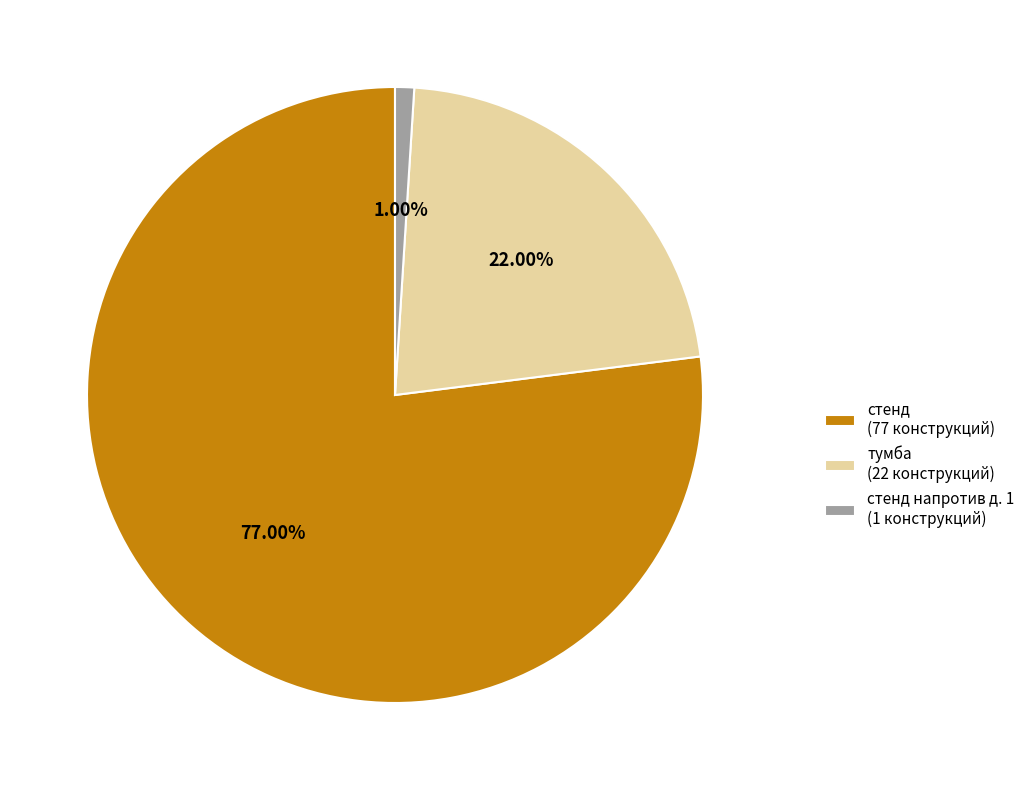

Which has a higher value, стенд напротив д. 1 (1 конструкций) or тумба (22 конструкций)?

тумба (22 конструкций)